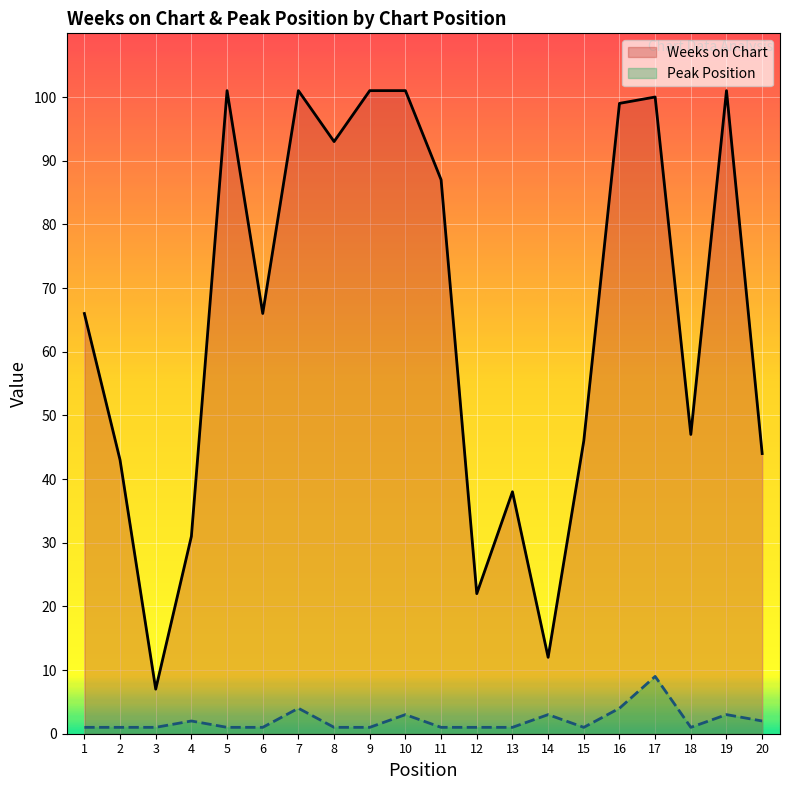

Reading left to right, extract all data points from this chart.

Weeks on Chart: 1=66	2=43	3=7	4=31	5=101	6=66	7=101	8=93	9=101	10=101	11=87	12=22	13=38	14=12	15=46	16=99	17=100	18=47	19=101	20=44
Peak Position: 1=1	2=1	3=1	4=2	5=1	6=1	7=4	8=1	9=1	10=3	11=1	12=1	13=1	14=3	15=1	16=4	17=9	18=1	19=3	20=2